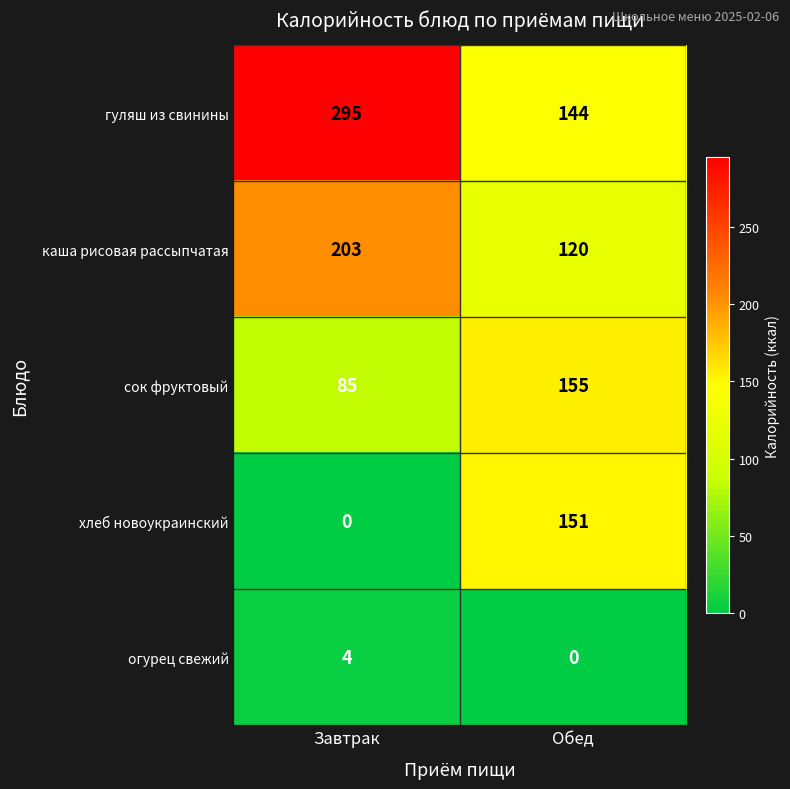

What is the maximum value for огурец свежий?

4